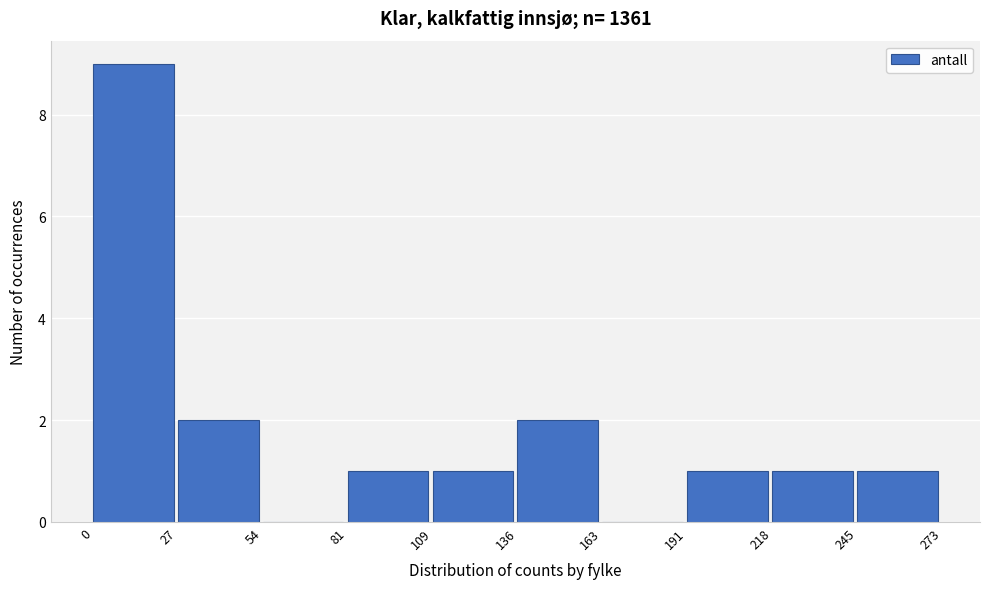

How tall is the bar that spans 27 to 54 on the x-axis? The values are not printed on the chart, so give them approximately, as read against the axis.

2